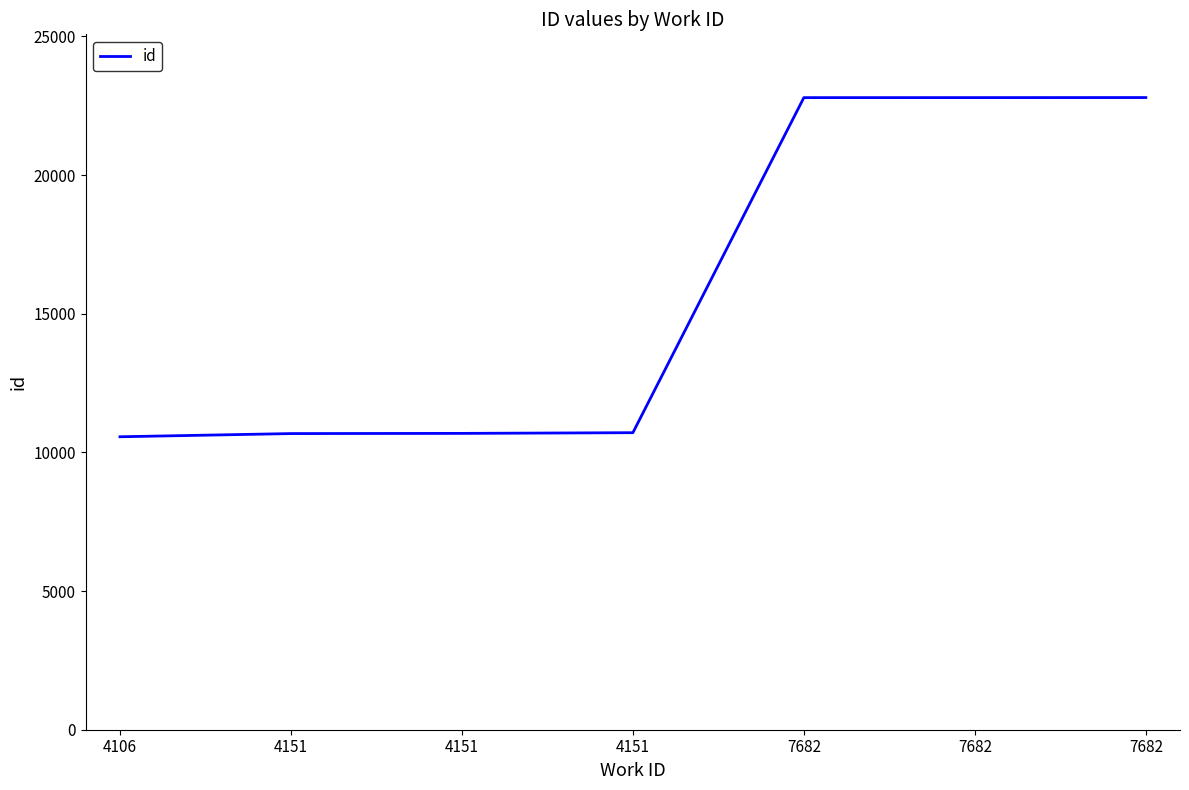

Does the chart have visible grid lines?

No